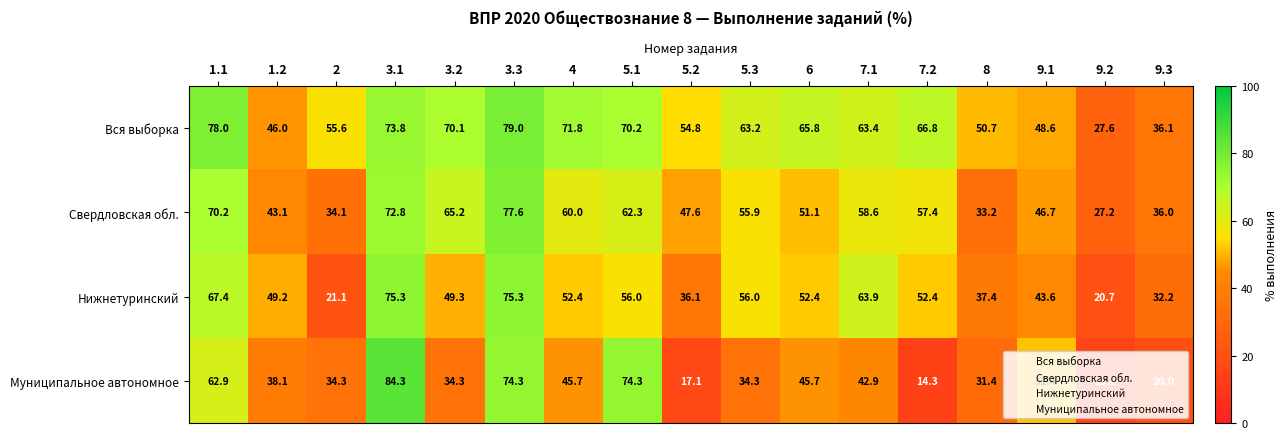

Which series has the largest range (max minus min)?

Муниципальное автономное